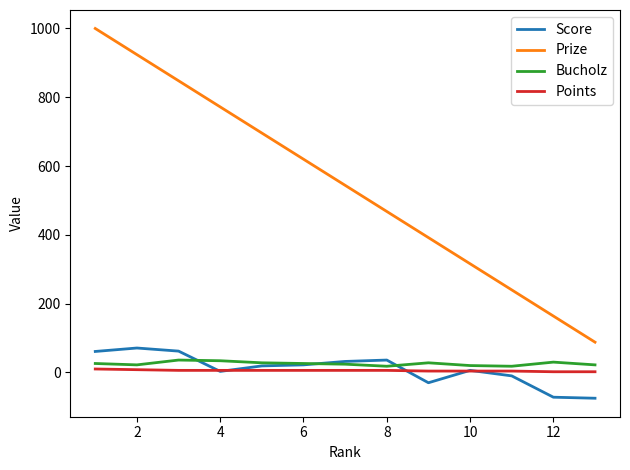

True or false: Score has more than 1 interior local peaks.

True